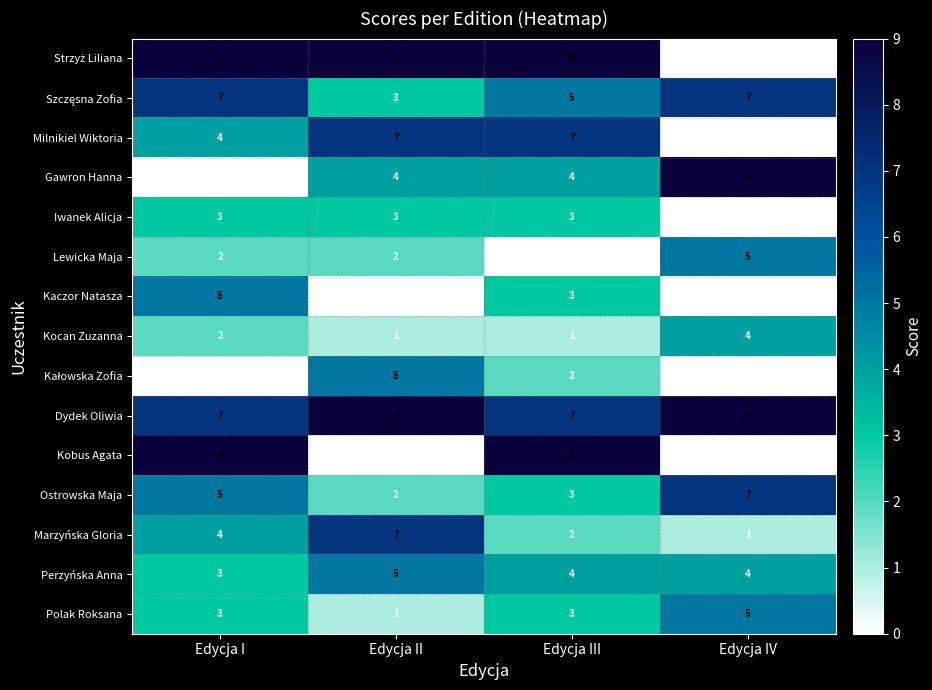

What is the difference between the highest and lowest values at Edycja III?

9